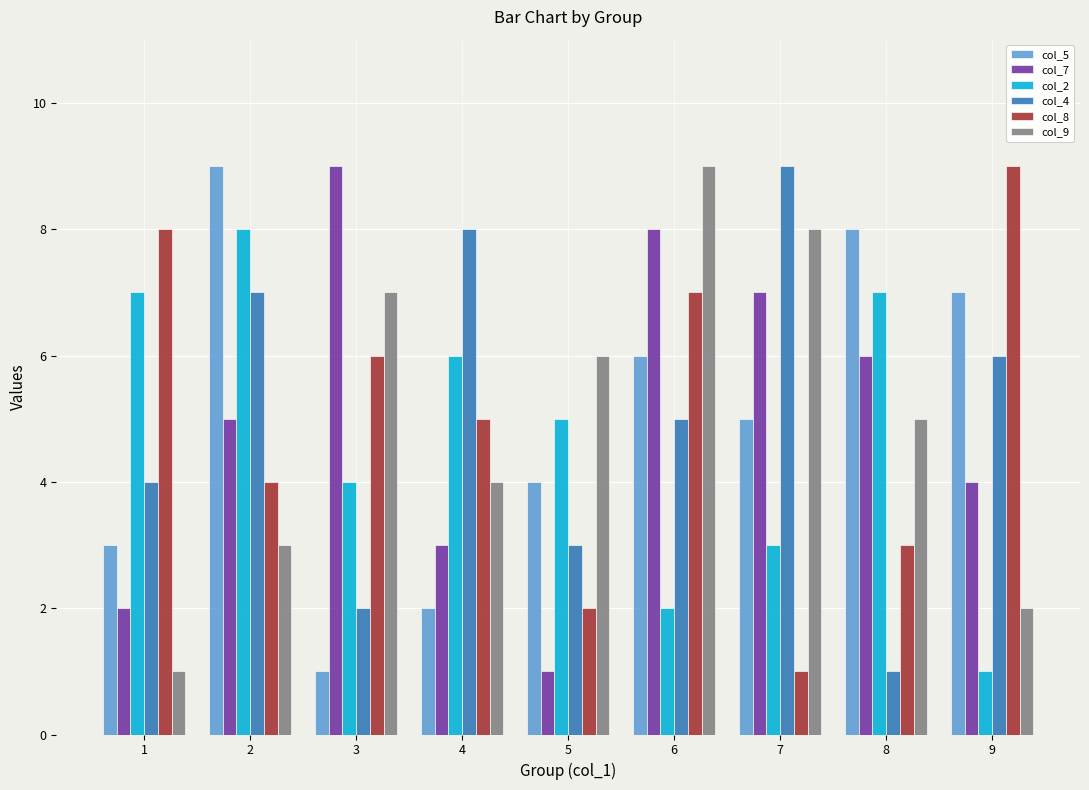

Rank the series at 8 from lowest to highest value.

col_4, col_8, col_9, col_7, col_2, col_5